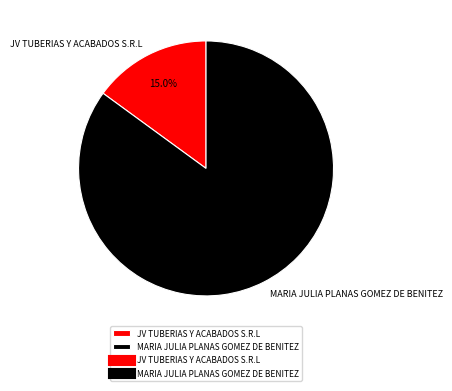

What percentage is the MARIA JULIA PLANAS GOMEZ DE BENITEZ slice, to the nearest percent?

85%